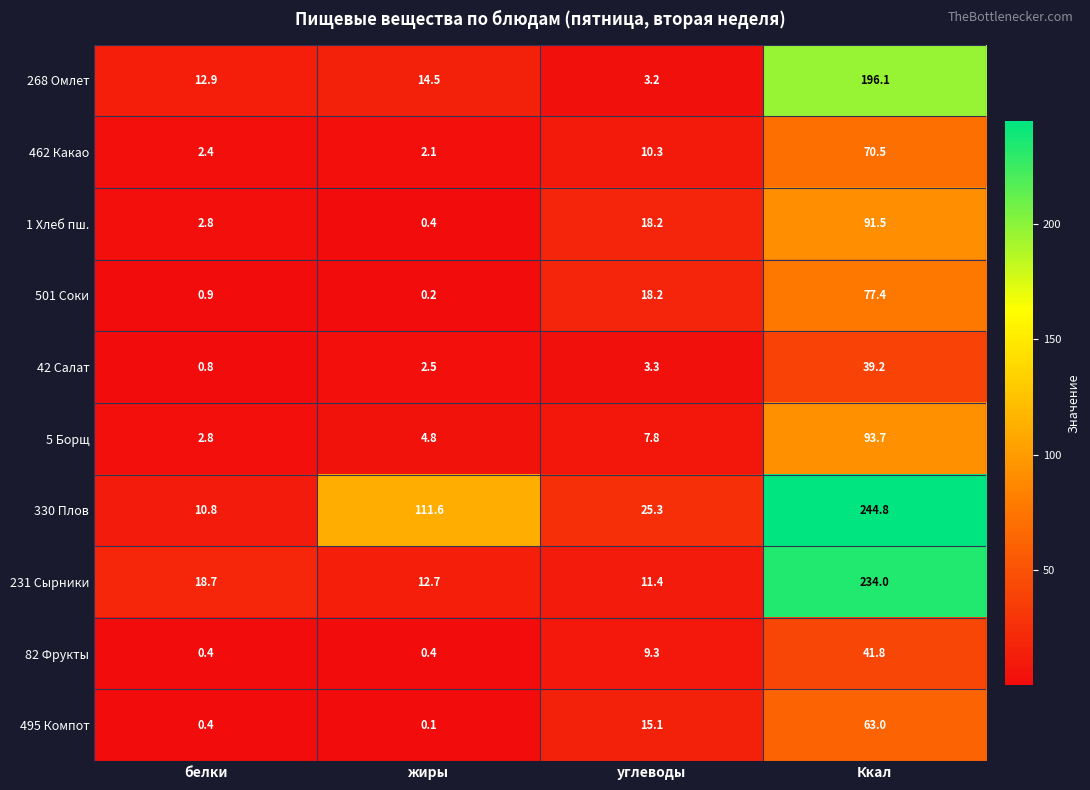

What is the approximate value of 42 Салат at жиры?

2.5